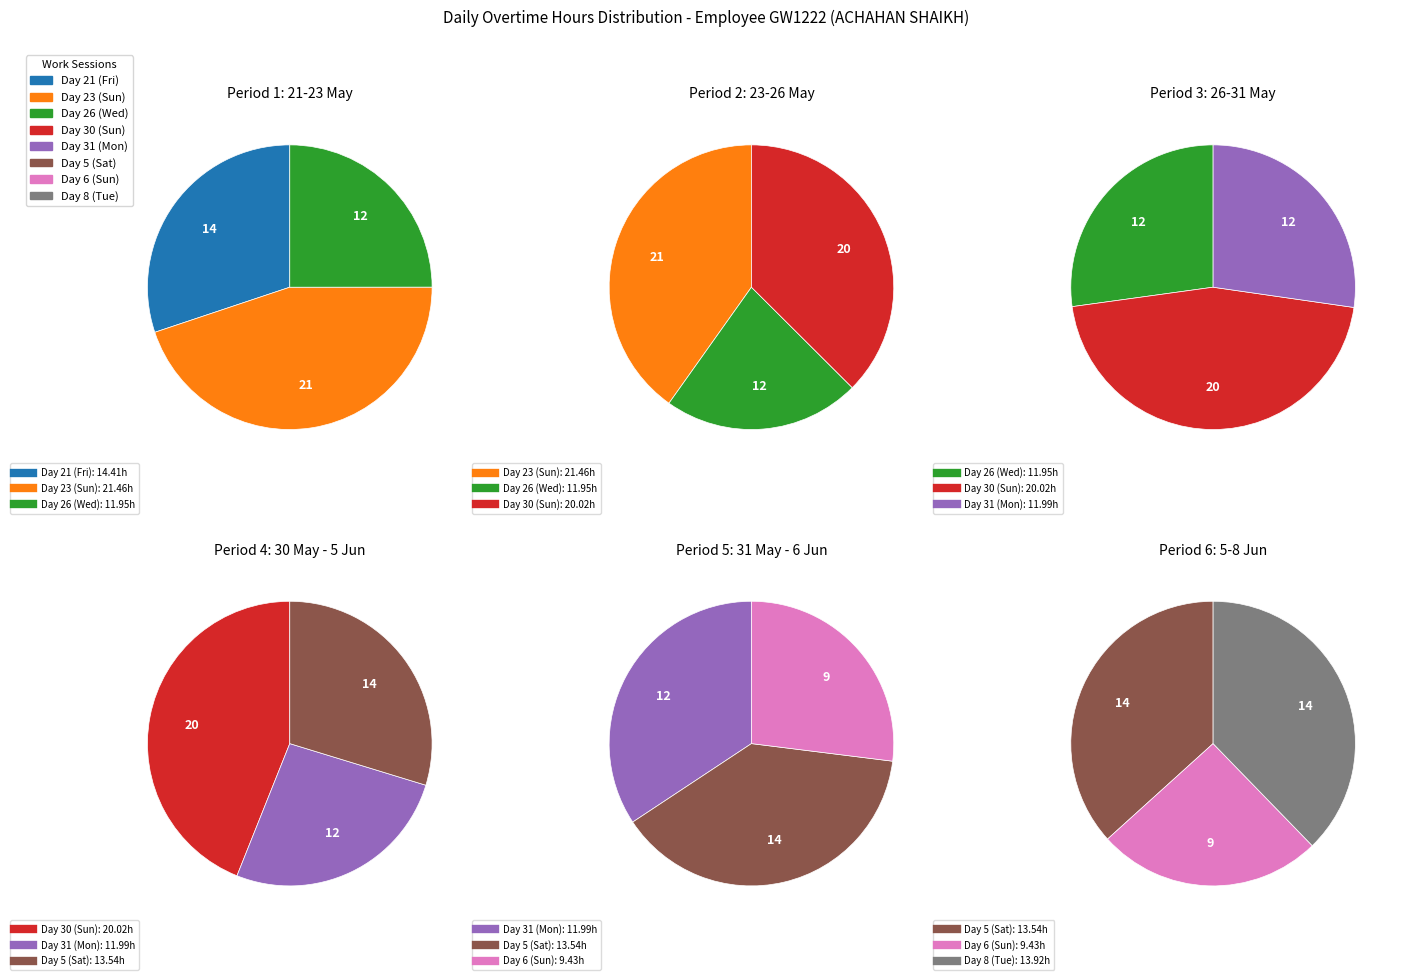

Which has a higher value, 20.02 or 11.95?

20.02